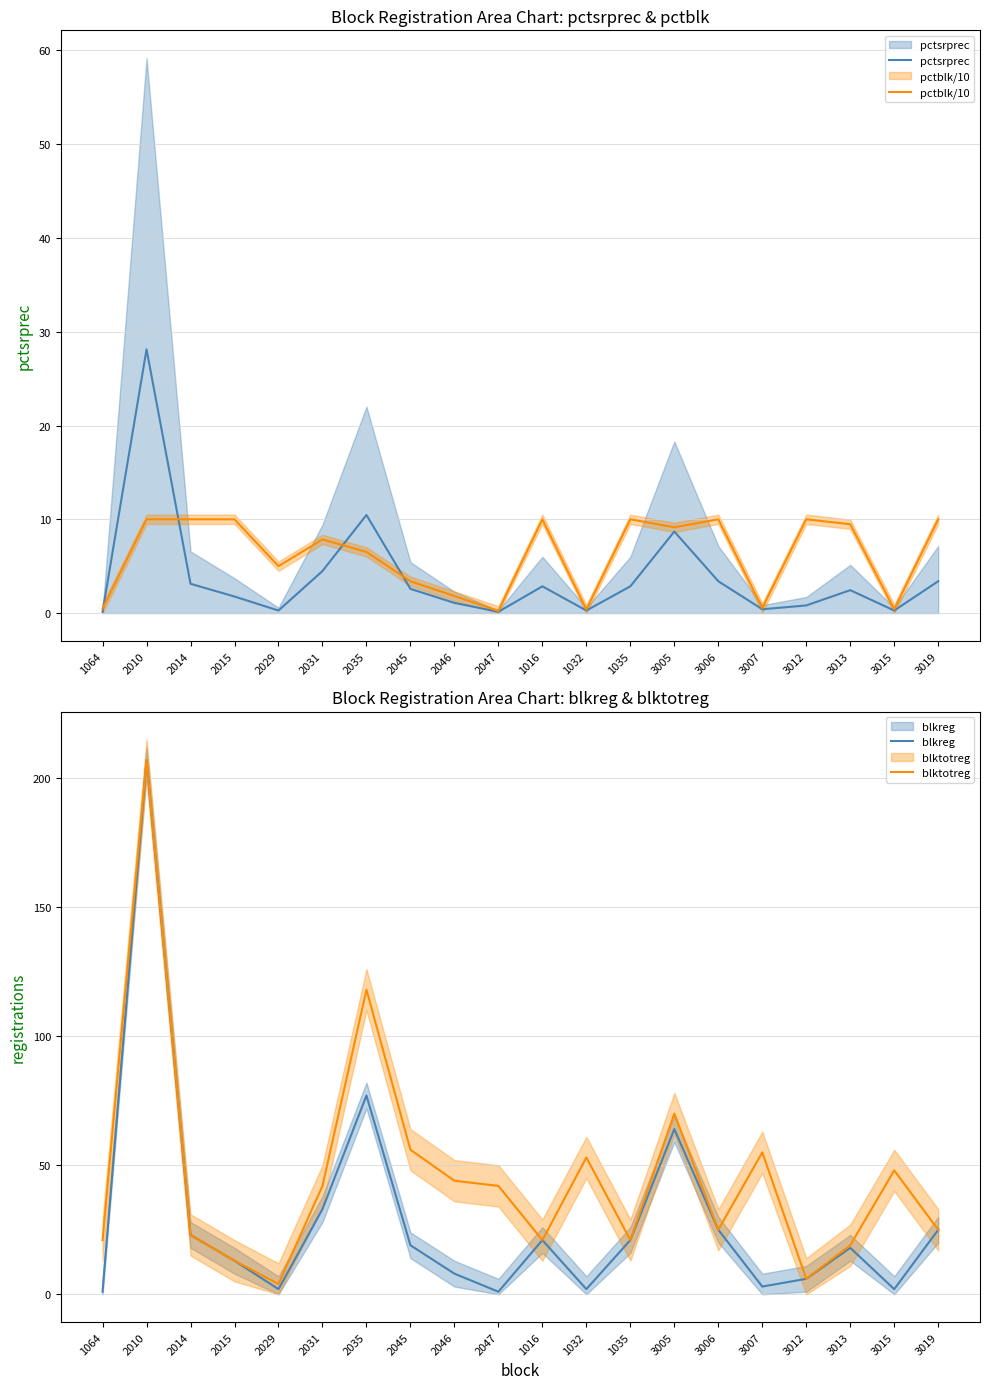

What is the difference between the second highest and second lowest values in the blkreg series?

76.0